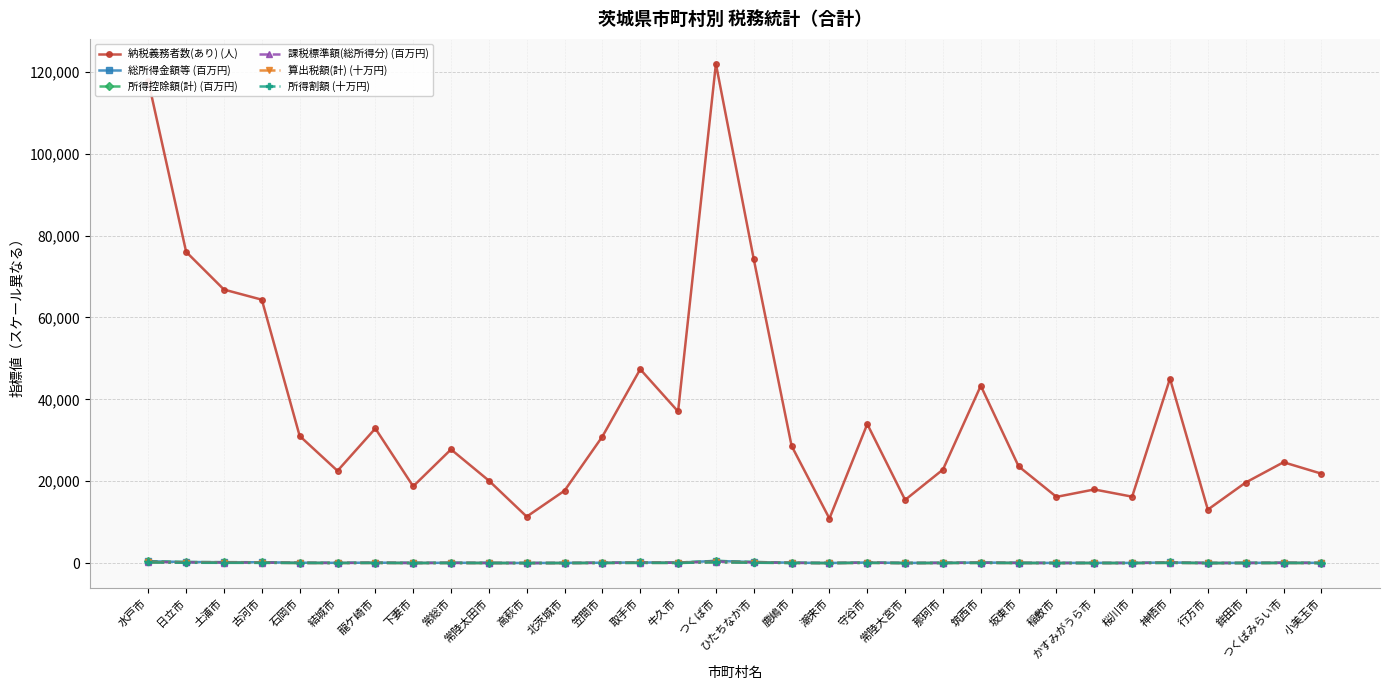

At which category does 納税義務者数(あり) (人) reach its first local peak?

龍ケ崎市